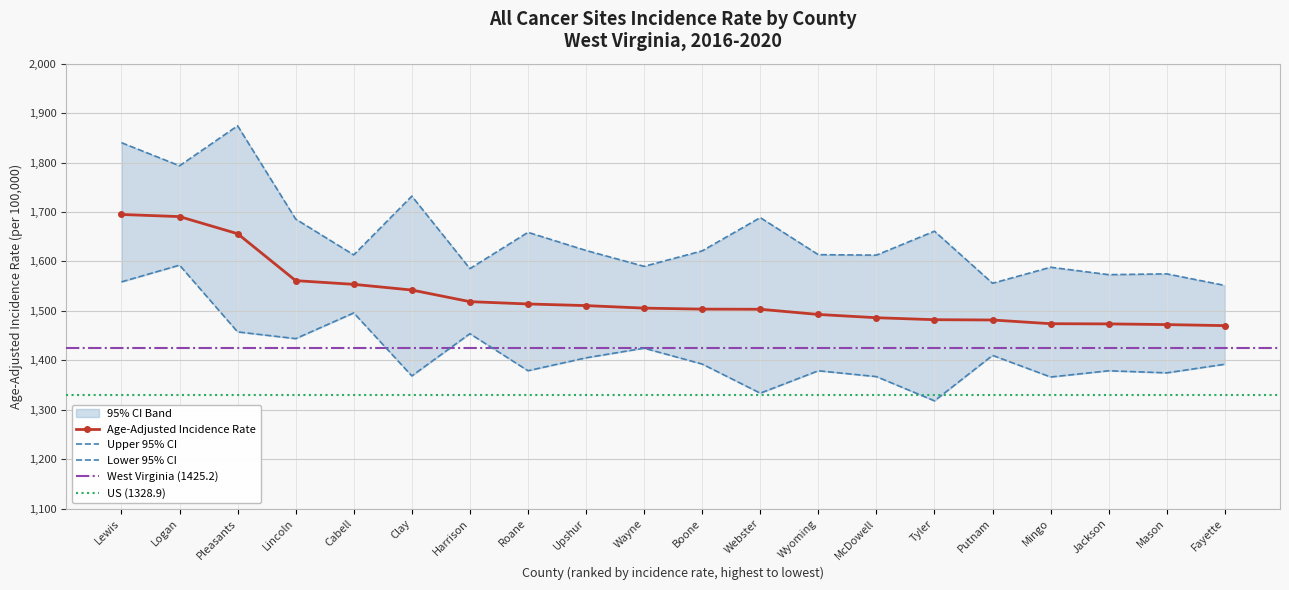

True or false: Age-Adjusted Incidence Rate has a value of 1935.1 at Tyler.

False